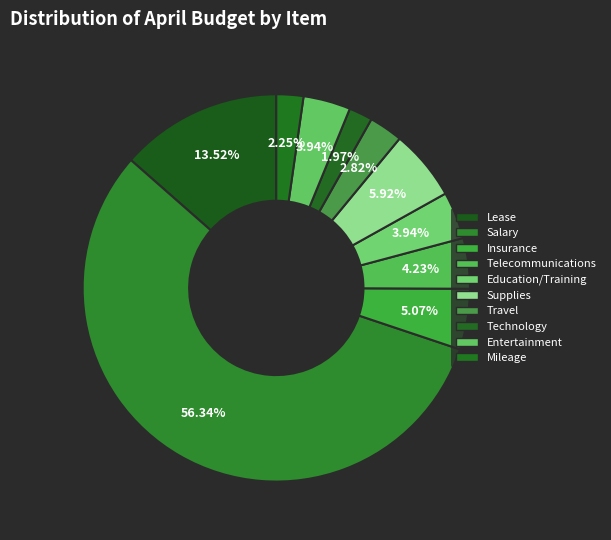

Combined, do Mileage and Insurance account for over 50%?

No